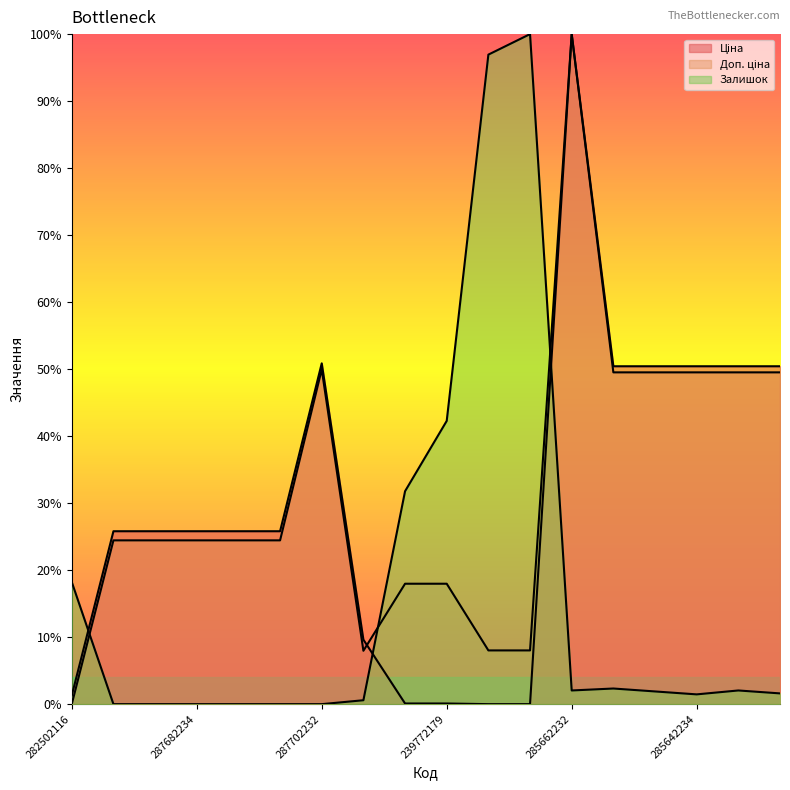

What is the difference between the Доп. ціна values at 287682233 and 285662232?

0.8